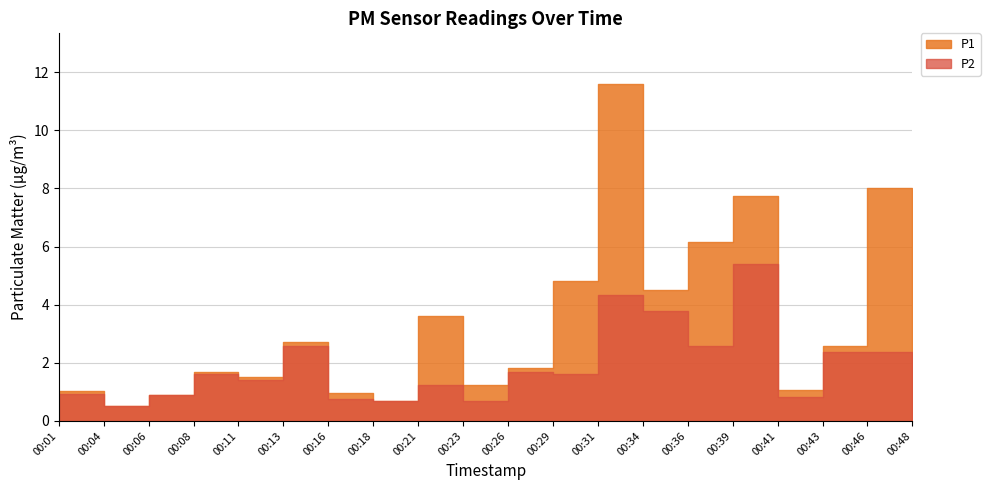

At 00:06, list the series in order from smallest to largest.

P1, P2